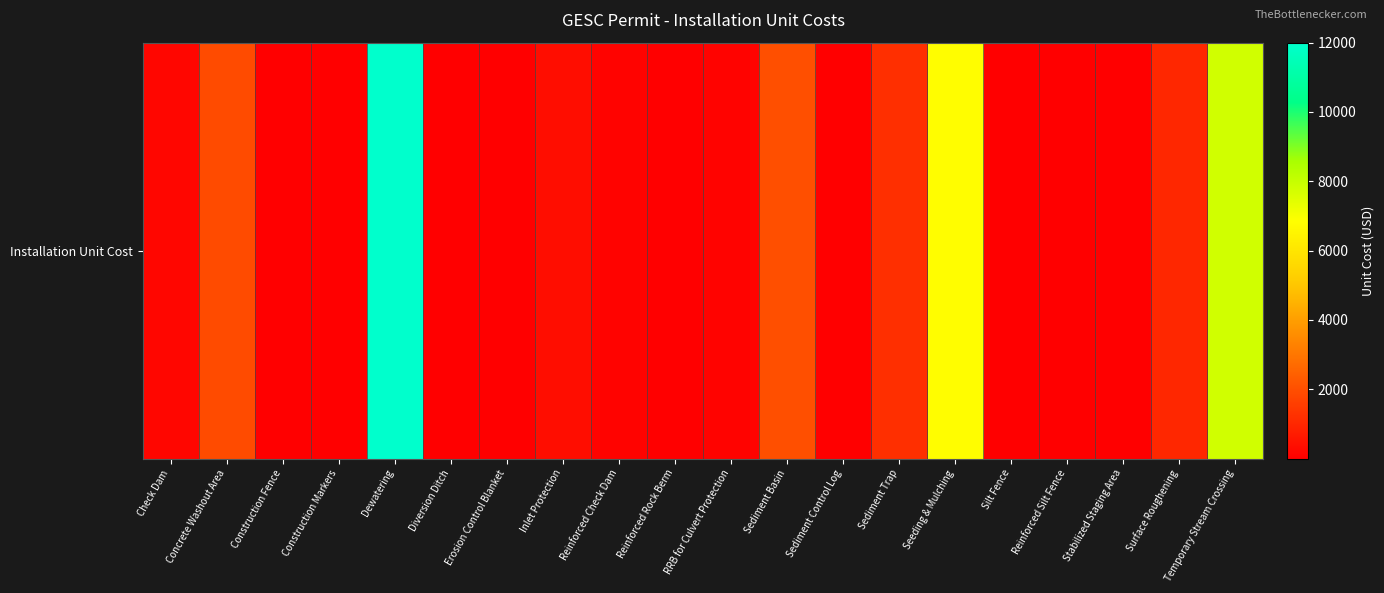

Reading left to right, extract all data points from this chart.

Check Dam=180.0	Concrete Washout Area=1900.0	Construction Fence=3.0	Construction Markers=1.0	Dewatering=12000.0	Diversion Ditch=27.0	Erosion Control Blanket=8.2	Inlet Protection=370.0	Reinforced Check Dam=100.0	Reinforced Rock Berm=44.0	RRB for Culvert Protection=110.0	Sediment Basin=2000.0	Sediment Control Log=5.3	Sediment Trap=1200.0	Seeding & Mulching=6800.0	Silt Fence=3.0	Reinforced Silt Fence=4.0	Stabilized Staging Area=13.5	Surface Roughening=1000.0	Temporary Stream Crossing=7800.0